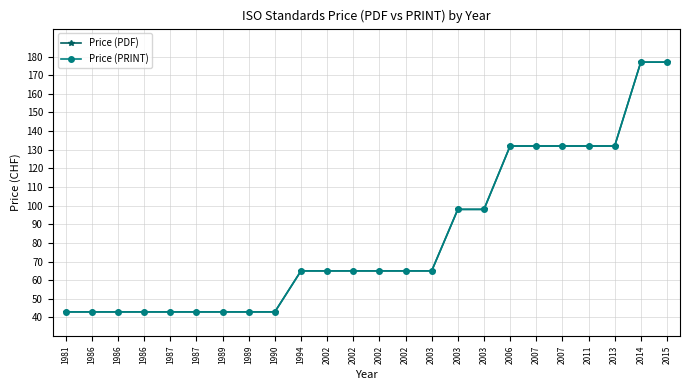

What is the average value of the Price (PDF) series?

83